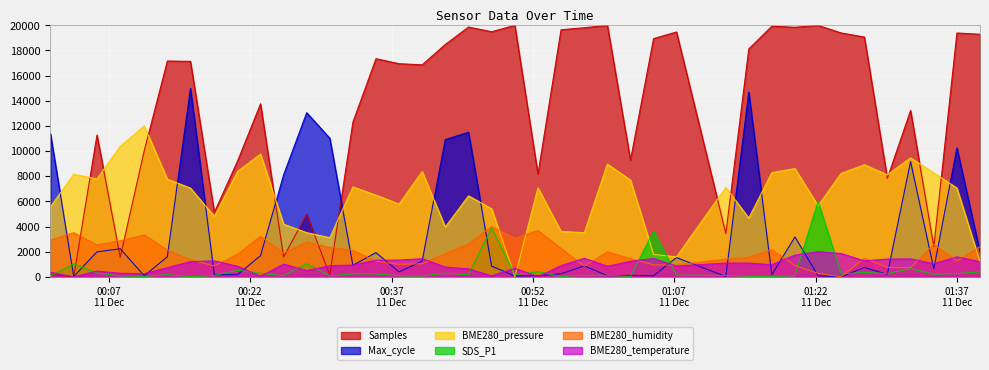

Is the value of BME280_temperature at 2022/12/11 01:07:14 greater than the value of Samples at 2022/12/11 01:22:15?

No